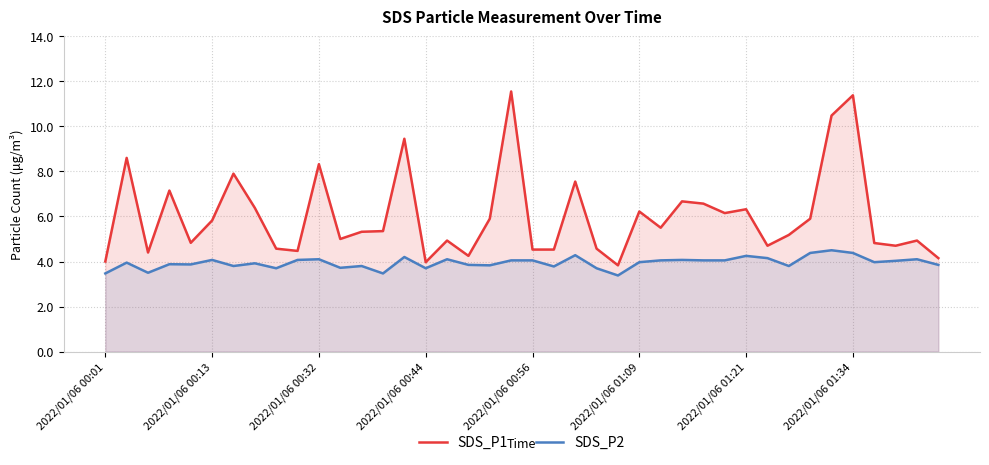

What is the value of the SDS_P2 point at the 21st from the left?

4.0